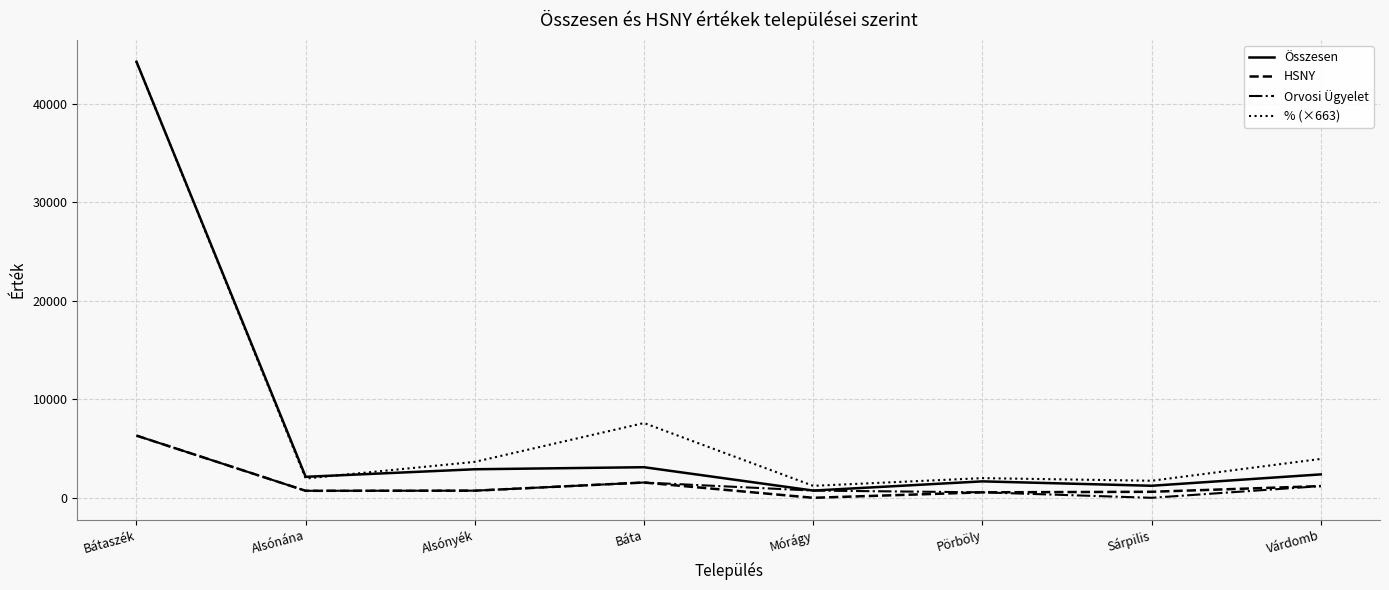

What is the total value across all series at Mórágy?

2681.5